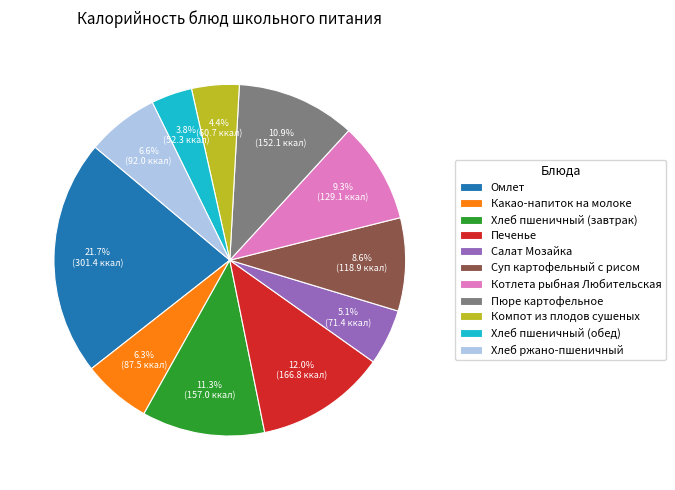

What portion of the pie excludes Салат Мозайка?

94.9%